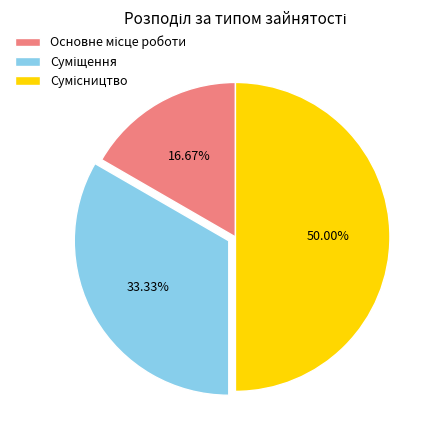

Count the number of slices in the pie.

3